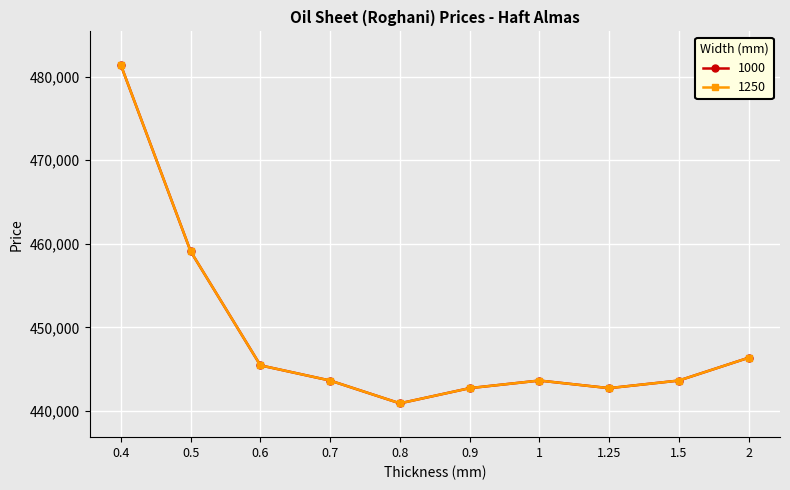

Which series has the largest total across all categories?

1000